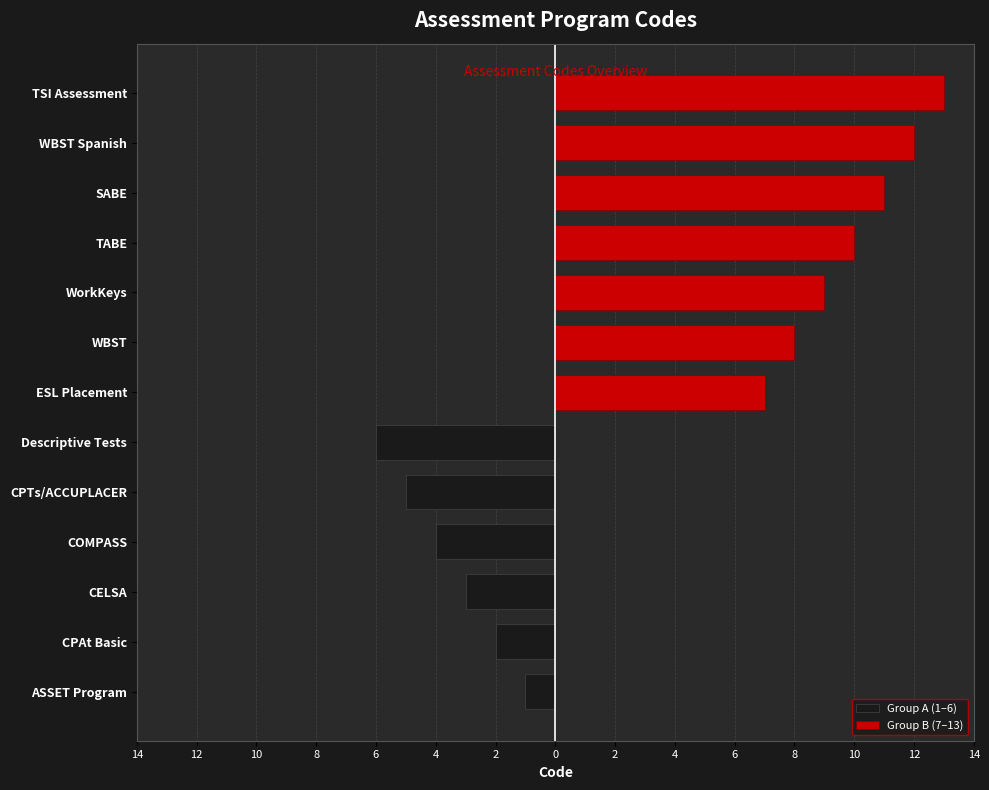

At which category does the chart reach its minimum across all series?

ASSET Program